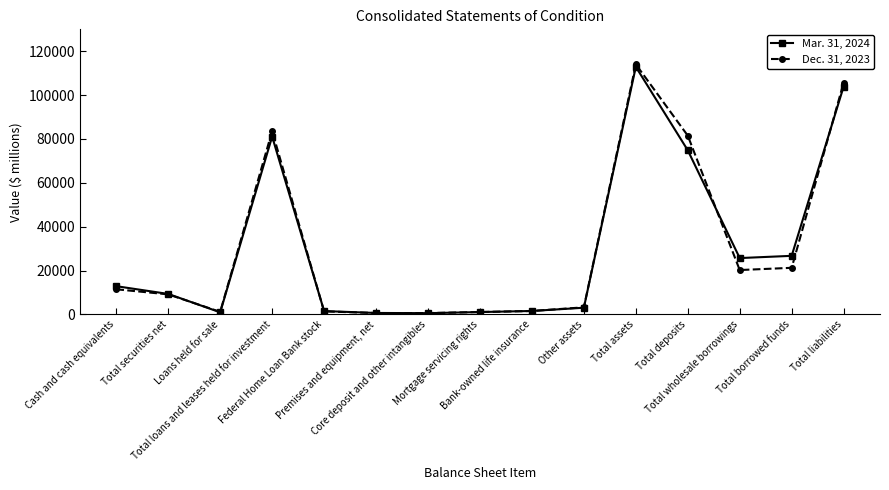

Which series ends up on top after the final intersection of Dec. 31, 2023 and Mar. 31, 2024?

Dec. 31, 2023